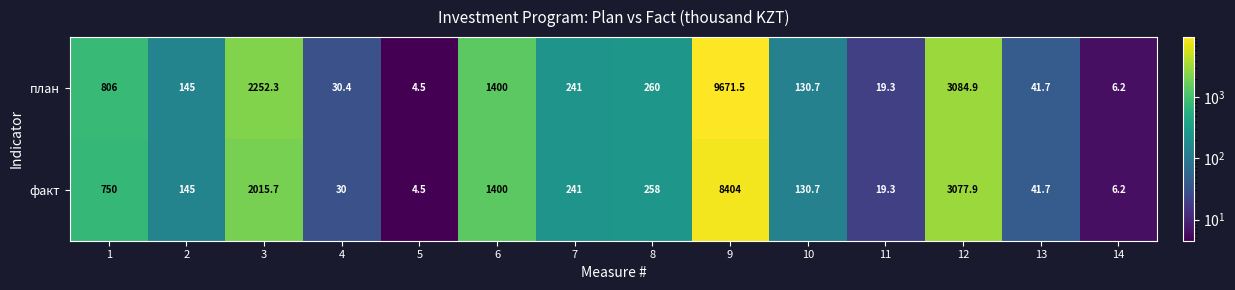

At how many categories does at least one series exceed 206?

7